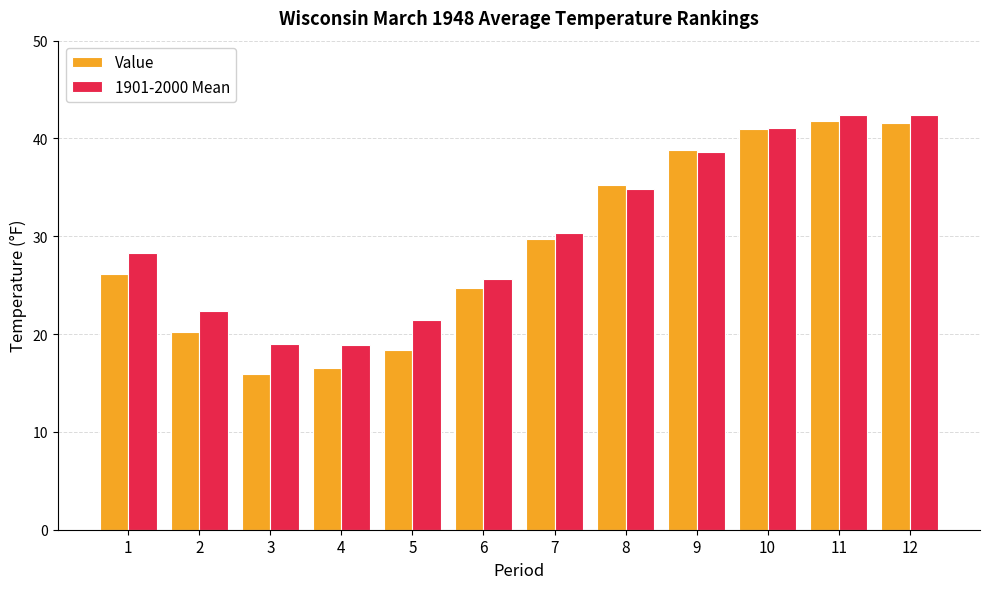

What are all the series names shown in the legend?

Value, 1901-2000 Mean